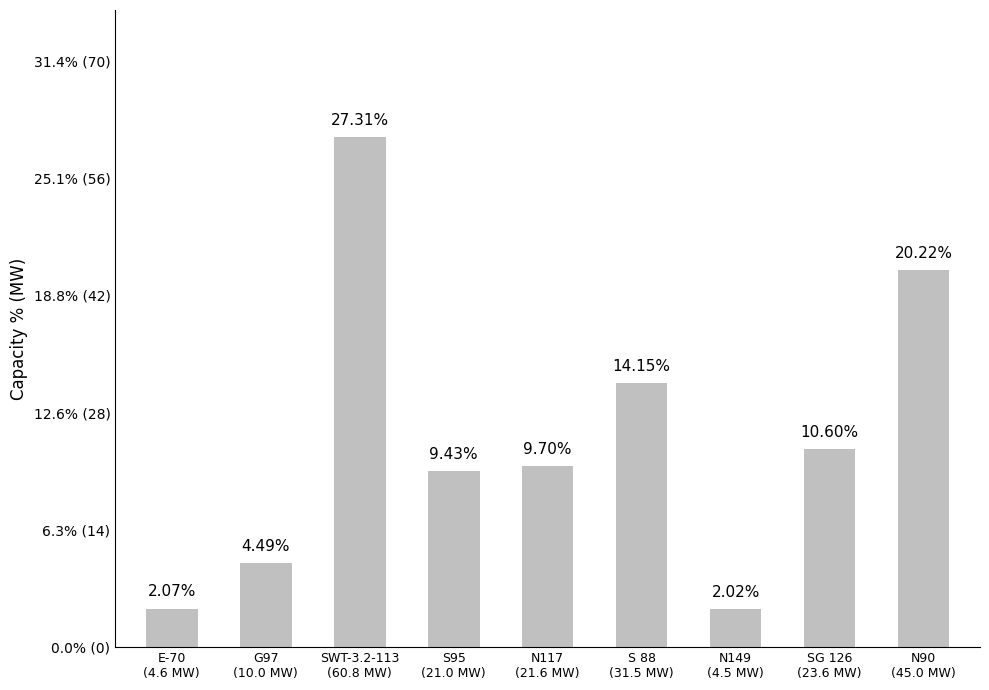

Does the chart contain any negative values?

No